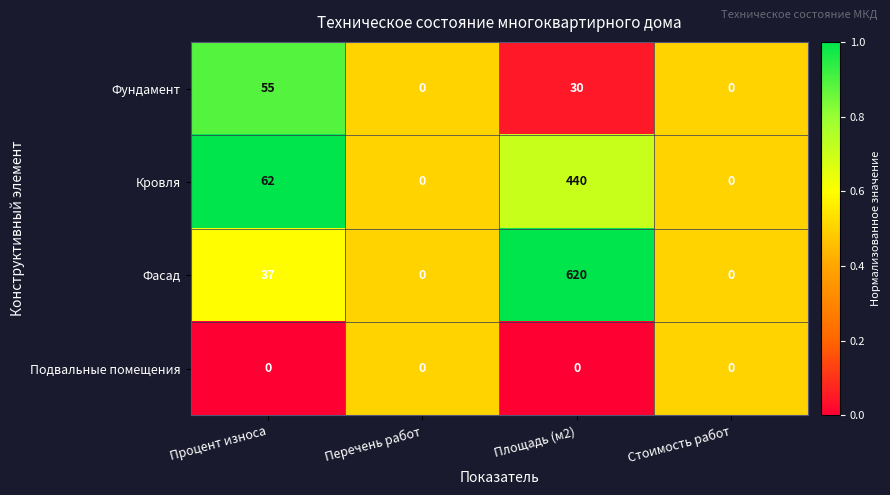

Where is Кровля nearest to the value 220?

Процент износа